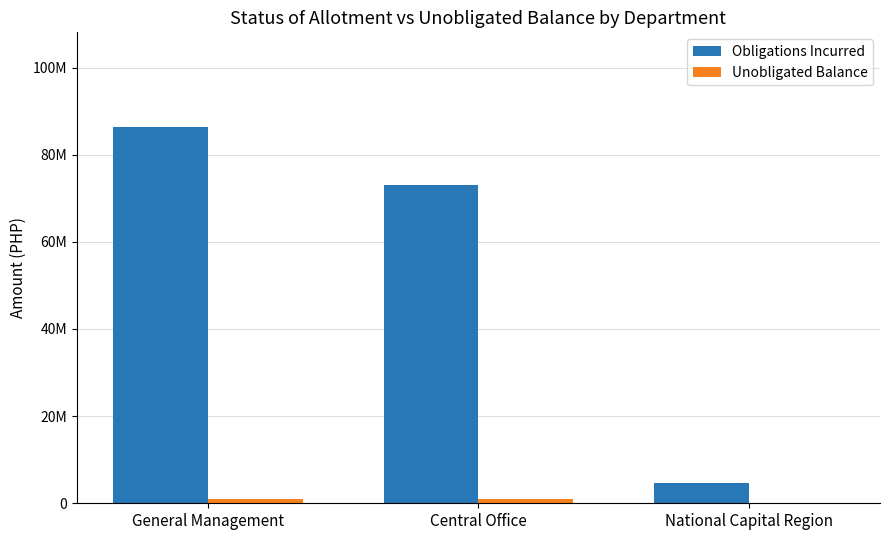

Are the bars horizontal?

No